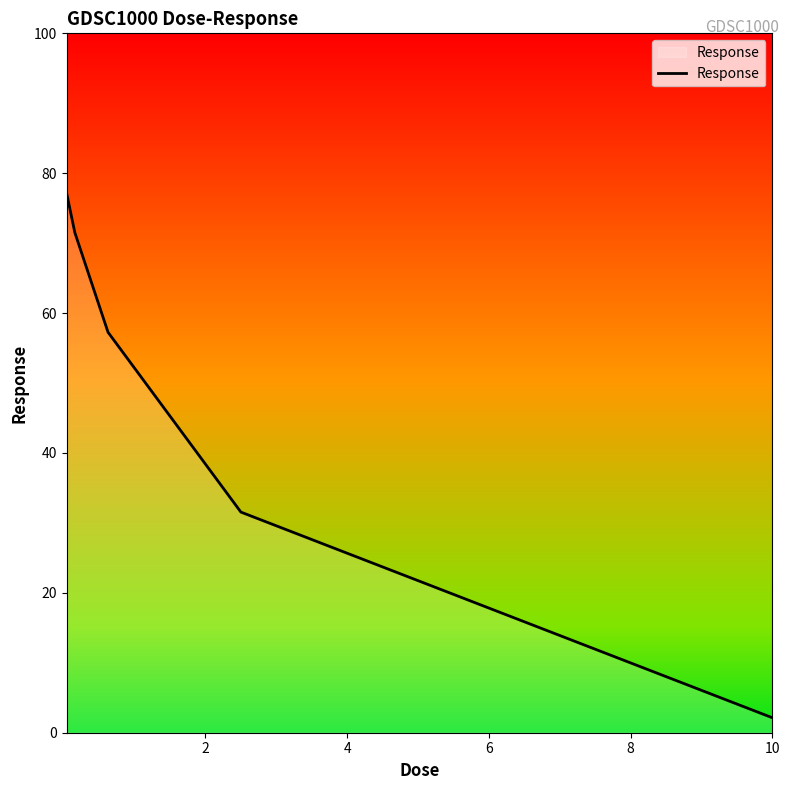

What is the sum of all values?

239.7